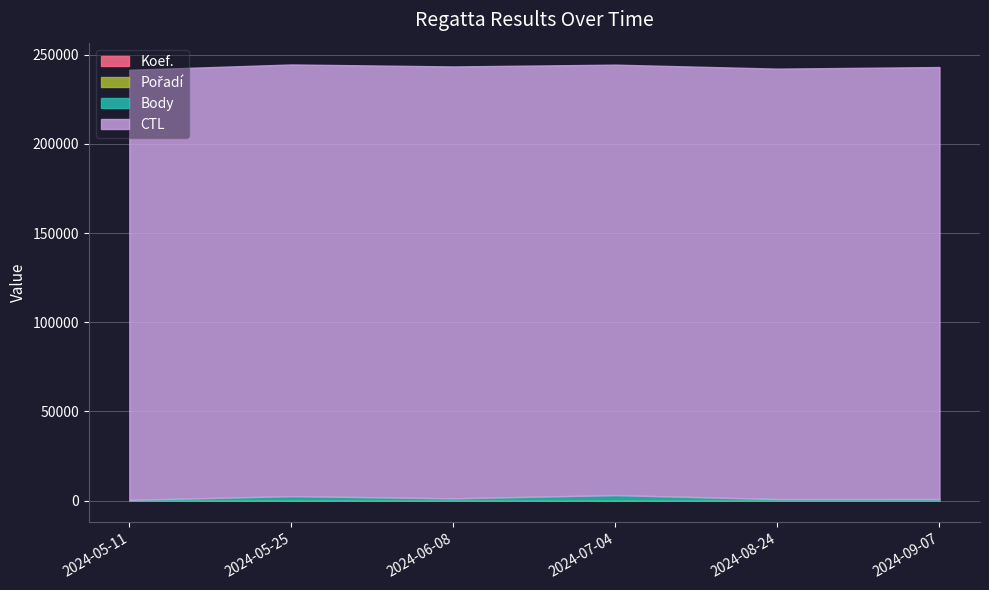

Is the value of Body at 2024-07-04 greater than the value of CTL at 2024-05-25?

No